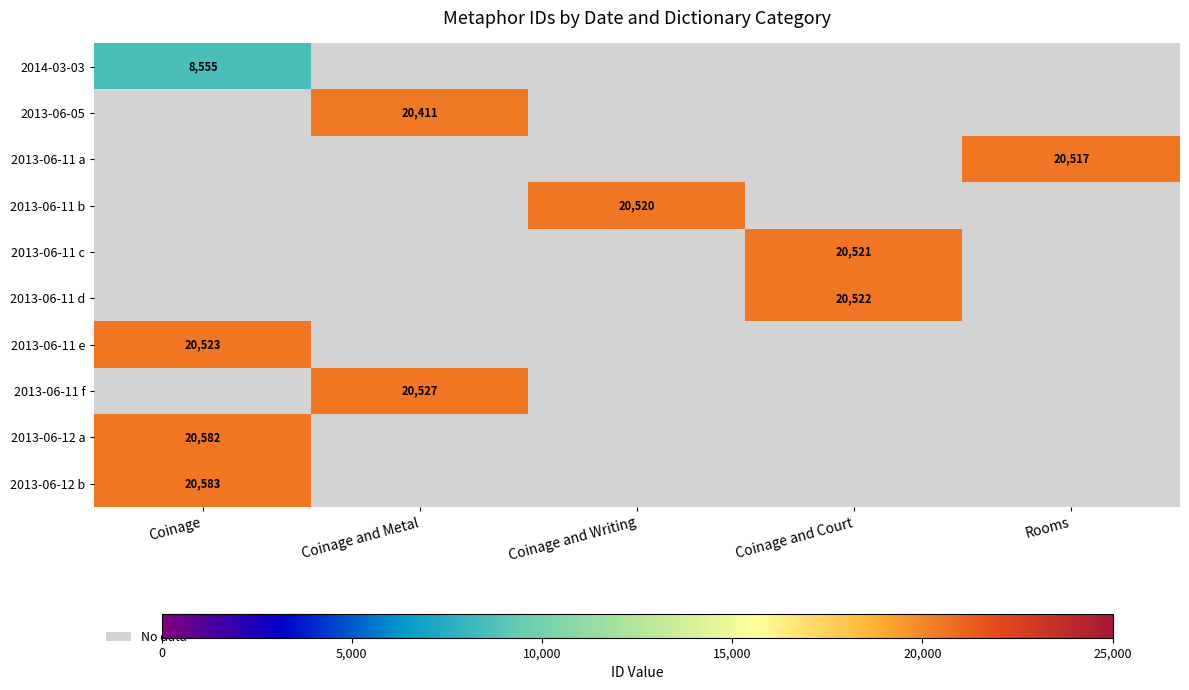

Which has a higher value, Coinage and Metal or Coinage and Court?

Coinage and Court